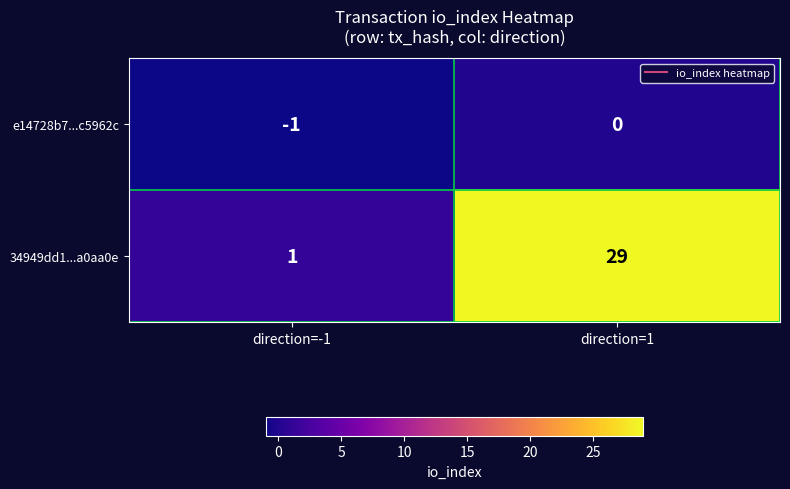

Which series has the largest range (max minus min)?

34949dd1...a0aa0e